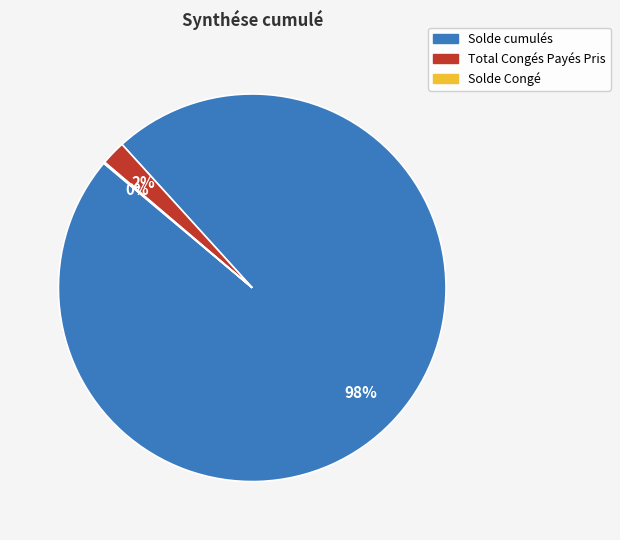

To the nearest percent, what portion does Total Congés Payés Pris represent?

2%